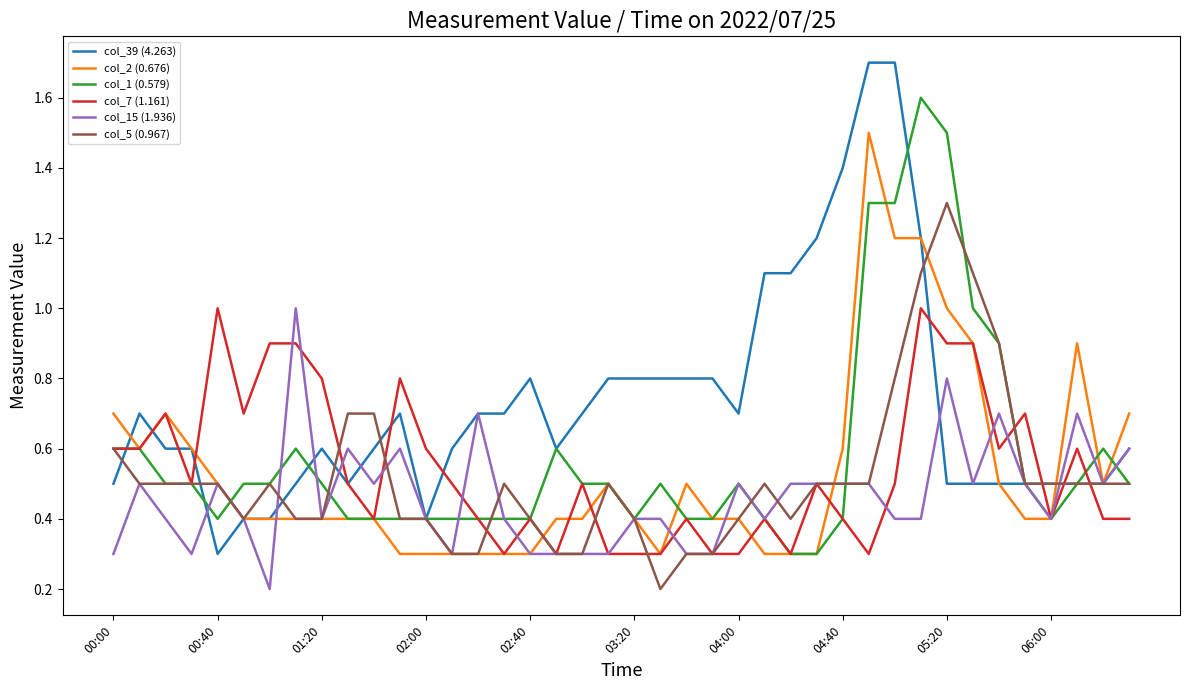

What is the average value of the col_5 (0.967) series?

0.5